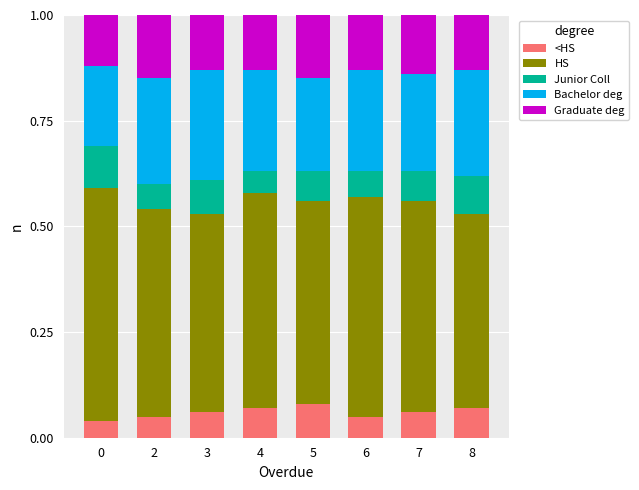

What is the total value across all series at 8?

1.0